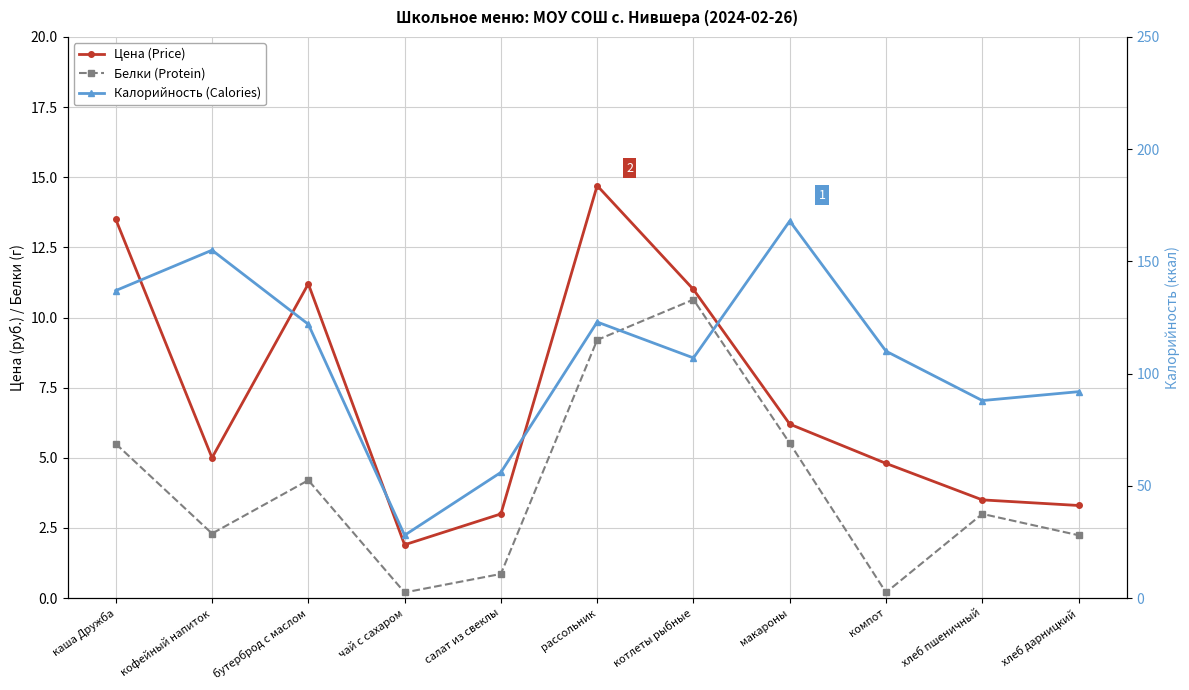

How many data points in Цена (Price) are above 5?

5